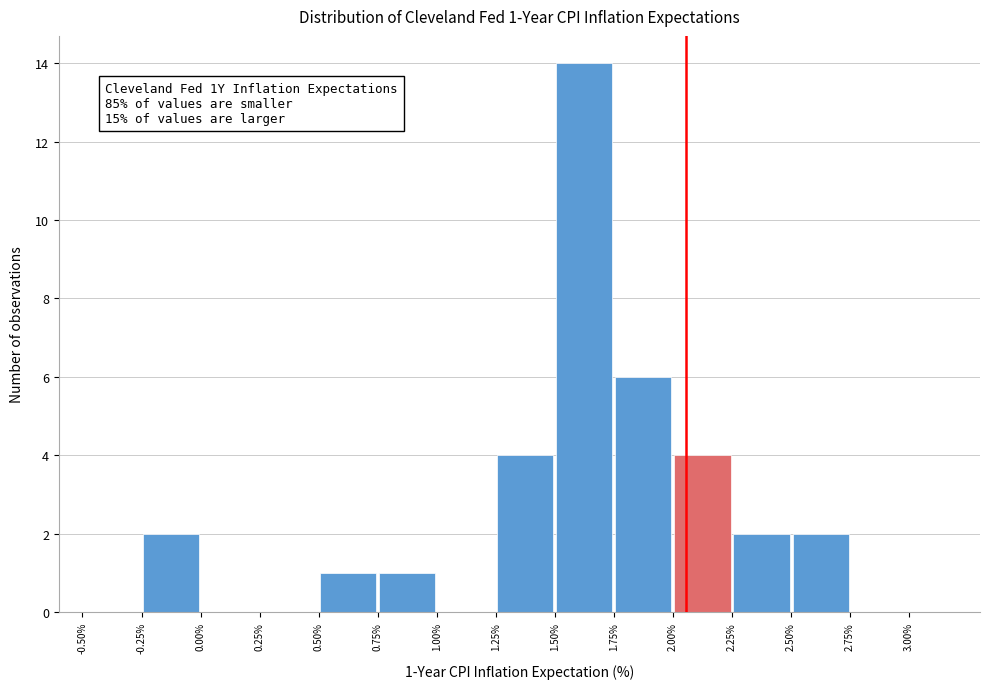

Which range on the x-axis has the tallest bar?

1.50 to 1.75